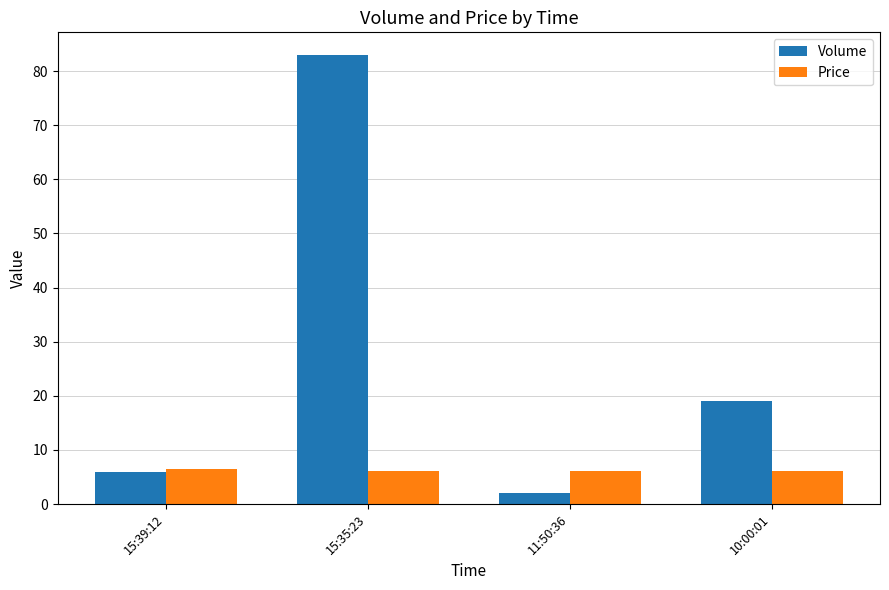

The value of Price at 15:35:23 is 6.0. True or false?

True